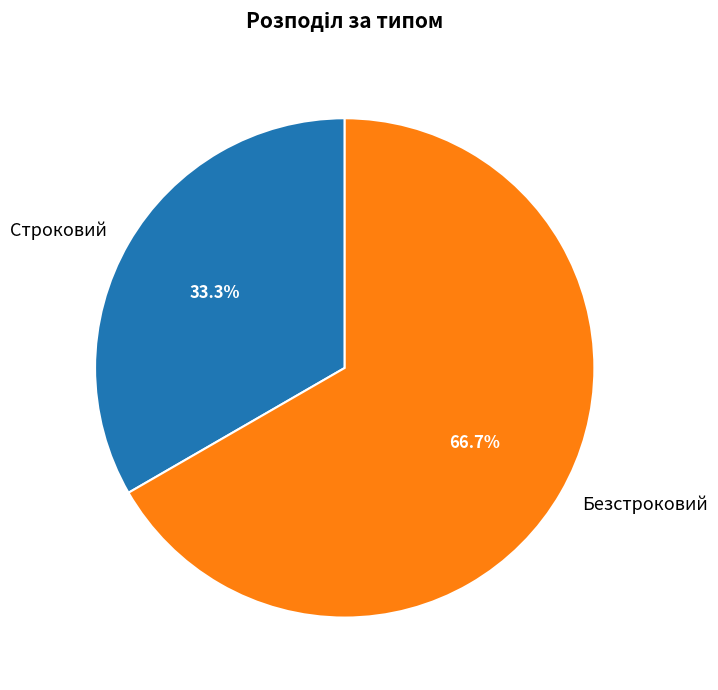

To the nearest percent, what portion does Строковий represent?

33%